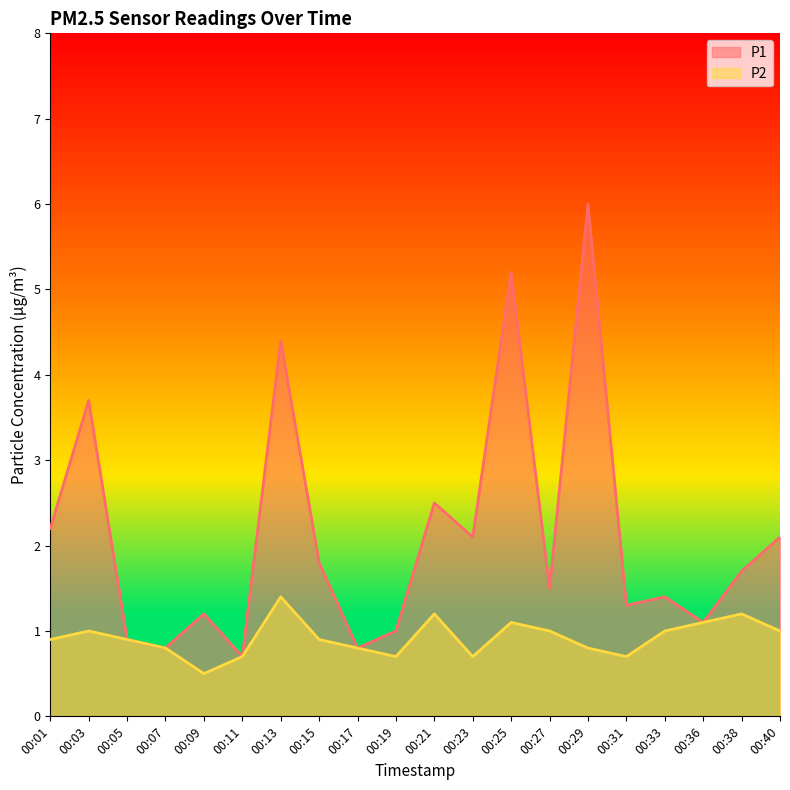

Rank the categories by P1 value from highest to lowest.

00:29, 00:25, 00:13, 00:03, 00:21, 00:01, 00:23, 00:40, 00:15, 00:38, 00:27, 00:33, 00:31, 00:09, 00:36, 00:19, 00:05, 00:07, 00:17, 00:11